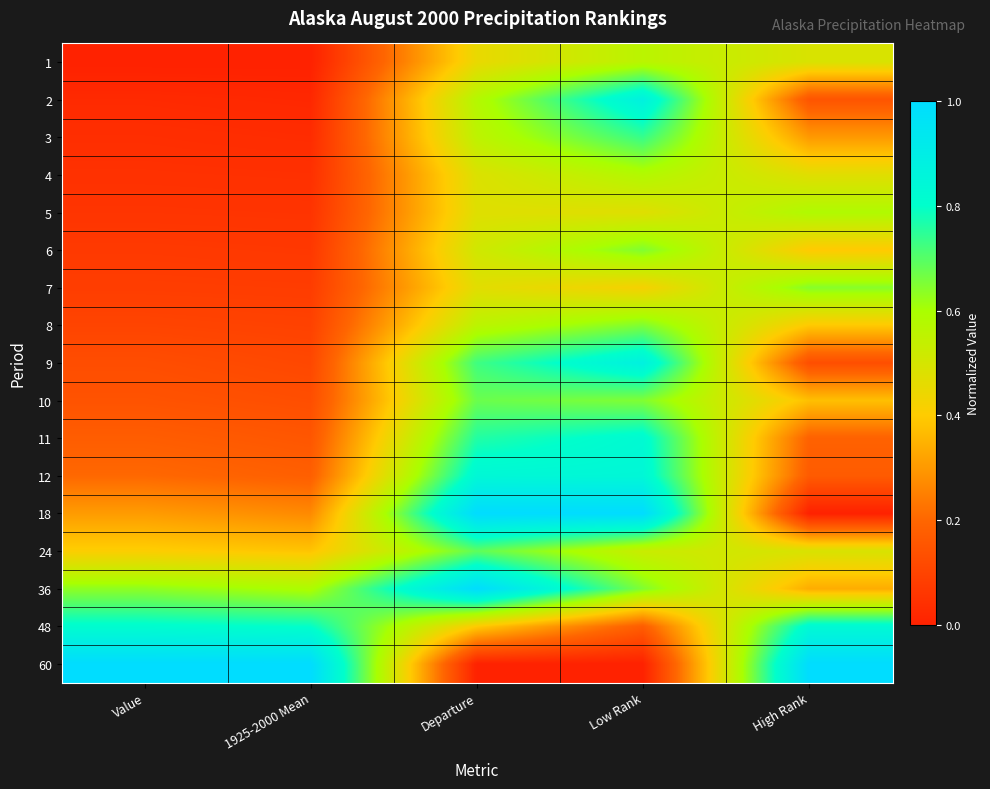

What is the spread (max minus min) of values at 1925-2000 Mean?

1.0